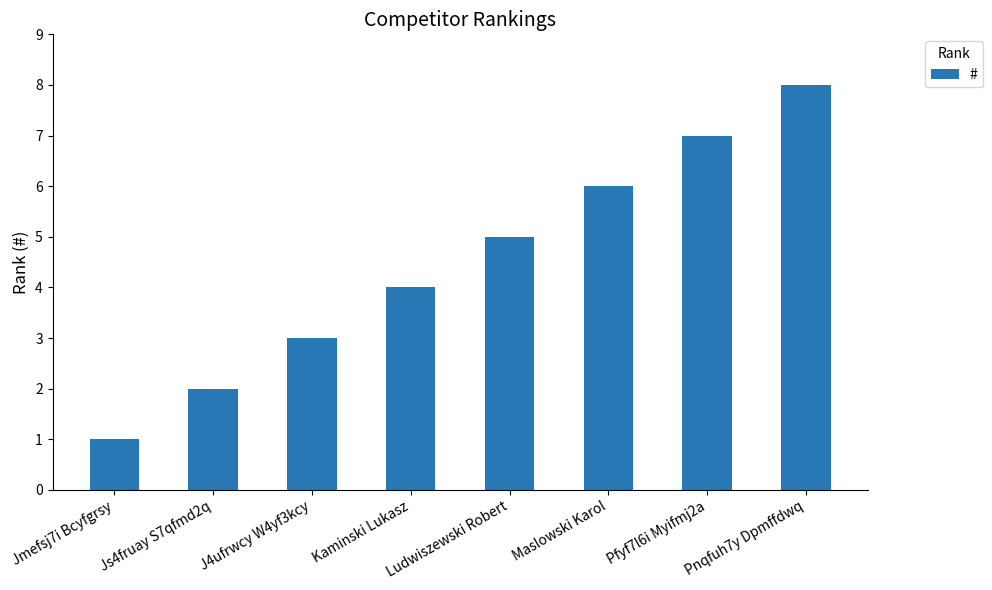

What position from the left is Pnqfuh7y Dpmffdwq?

8